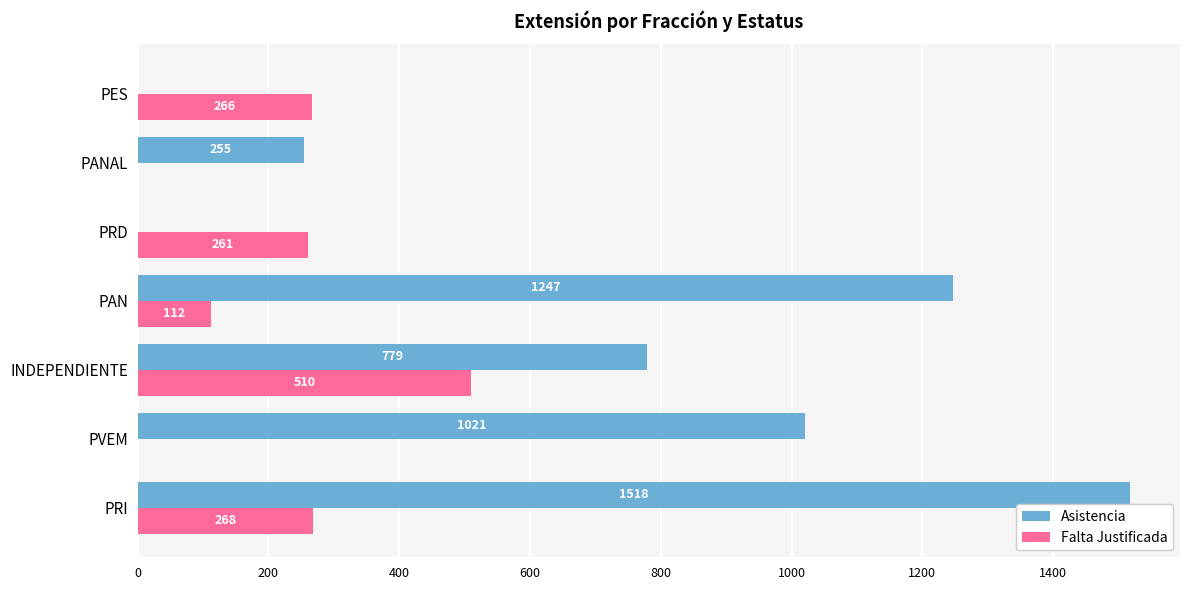

Which series has the largest total across all categories?

Asistencia